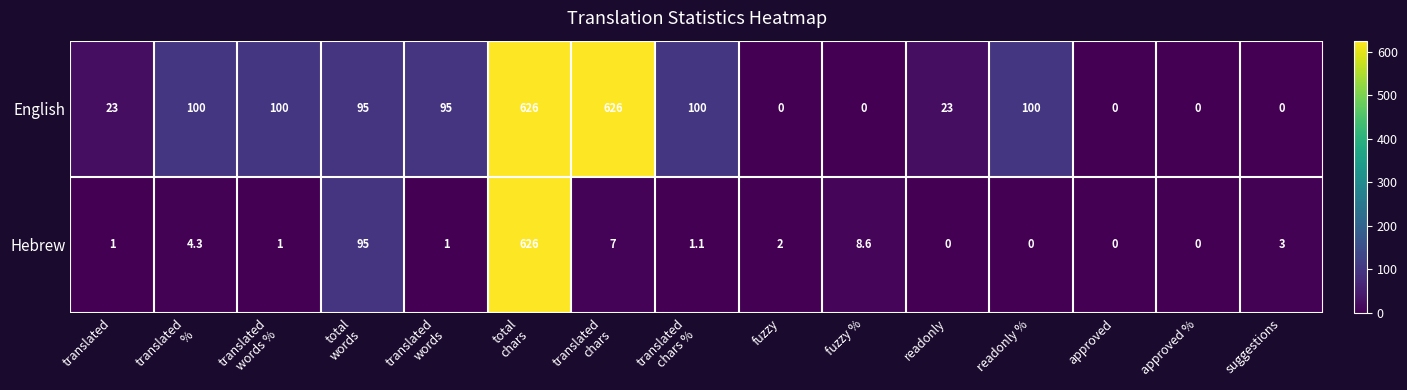

What is the difference between the maximum and minimum values in the Hebrew series?

626.0